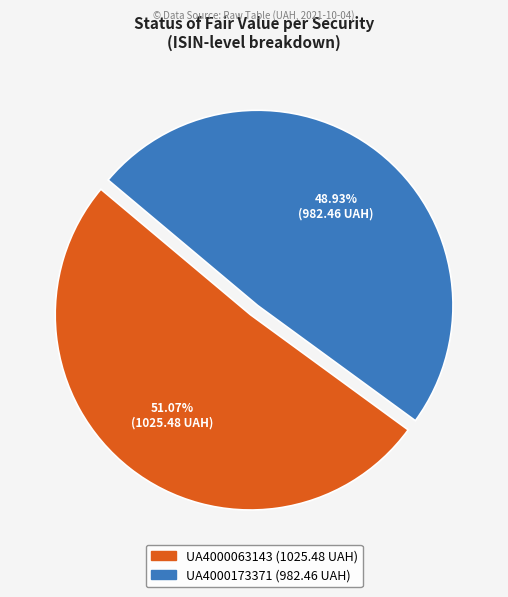

Is UA4000173371 the majority of the pie?

No